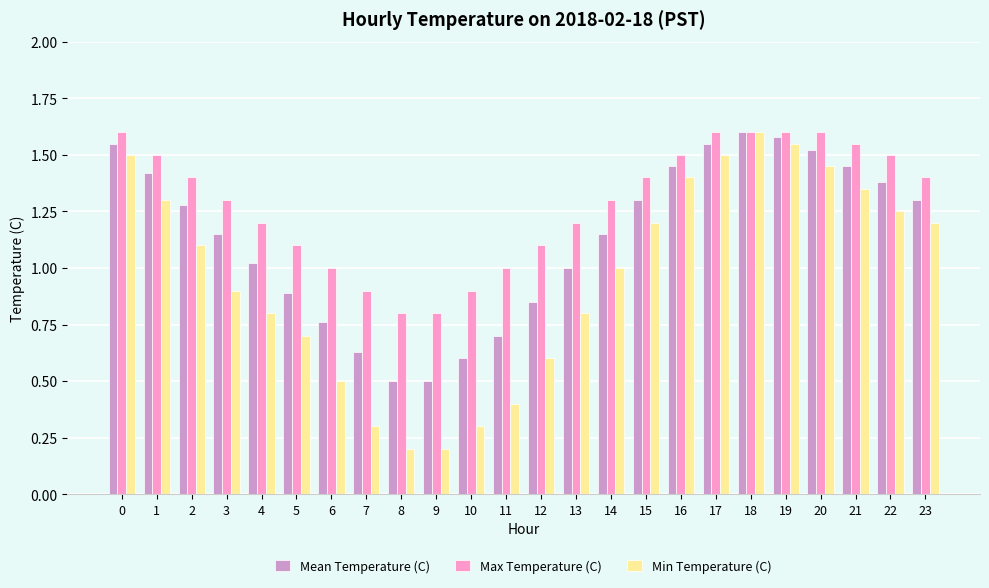

What is the sum of all Mean Temperature (C) values?

27.1